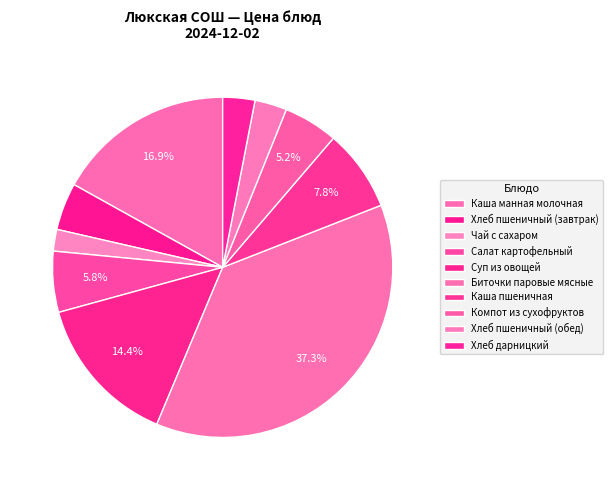

Count the number of slices in the pie.

10